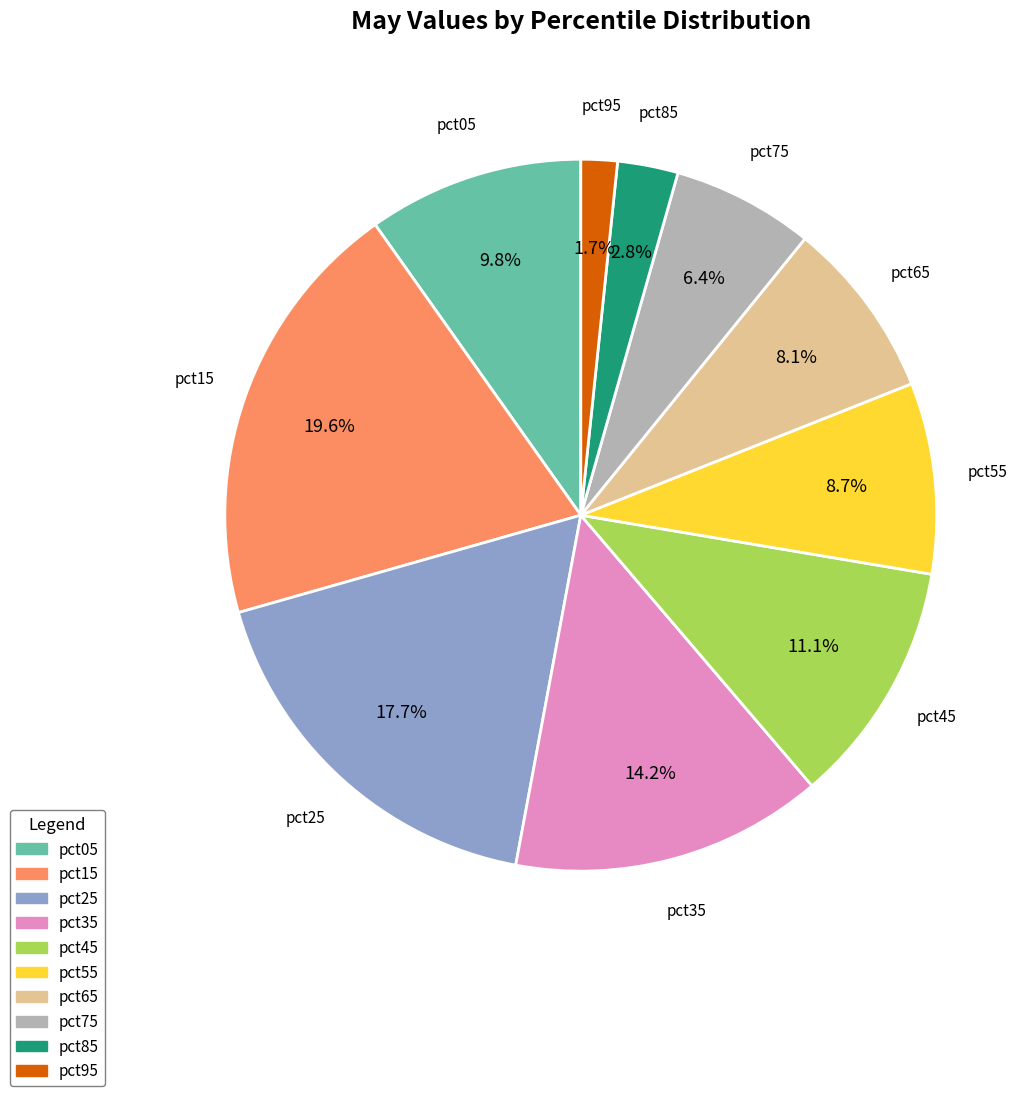

What percentage is the pct45 slice, to the nearest percent?

11%